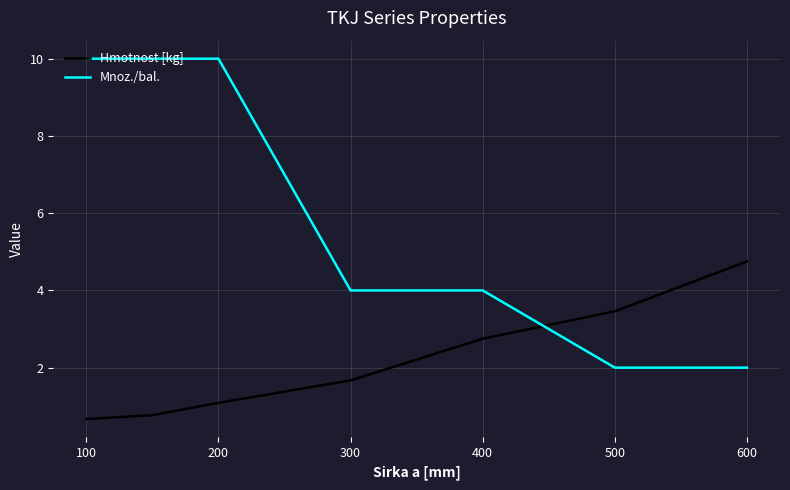

Which series has the largest total across all categories?

Mnoz./bal.